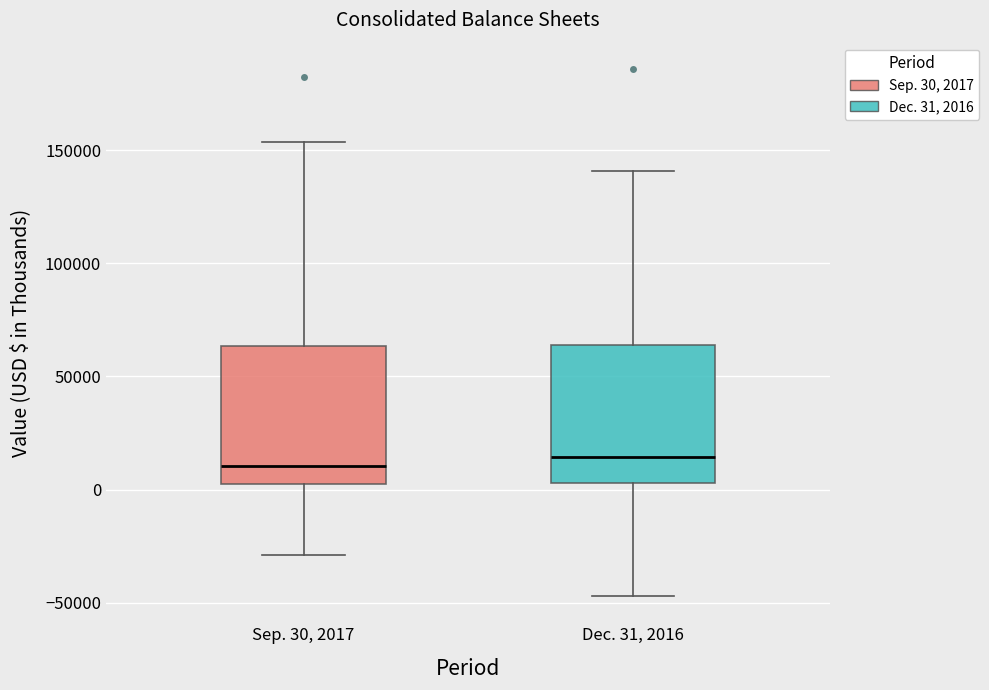

Reading left to right, transcribe this box plot: for each box, give where its median line is, the range the box spans, and where its two whiskers end, as read against the y-axis. The values are not printed on the chart, so give them approximately, as read against the axis.

Sep. 30, 2017: median 10000, box 5000 to 65000, whiskers -30000 to 155000
Dec. 31, 2016: median 15000, box 5000 to 65000, whiskers -45000 to 140000